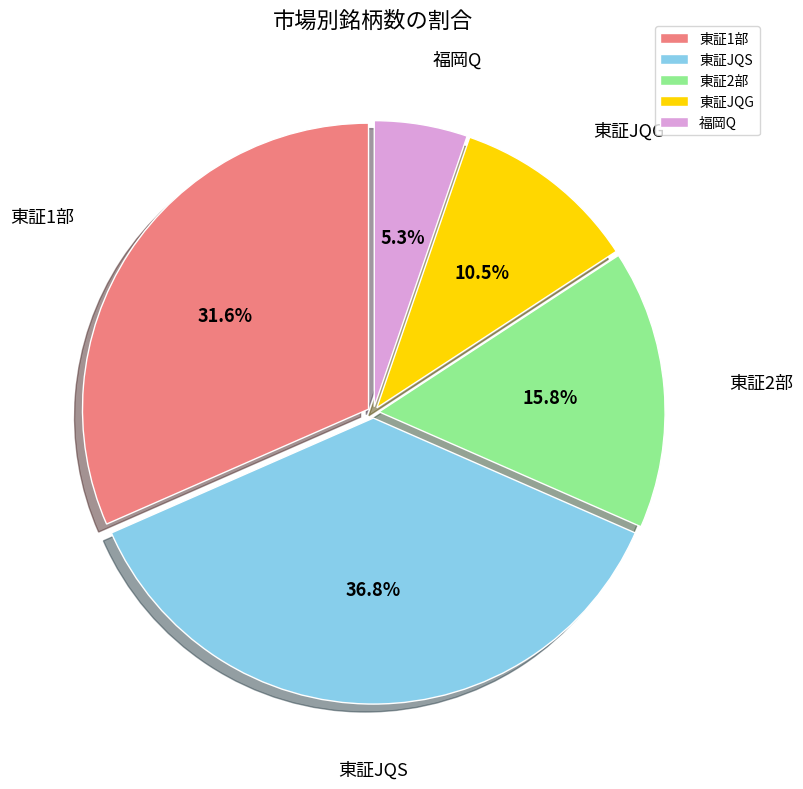

What is the smallest slice in the pie chart?

福岡Q